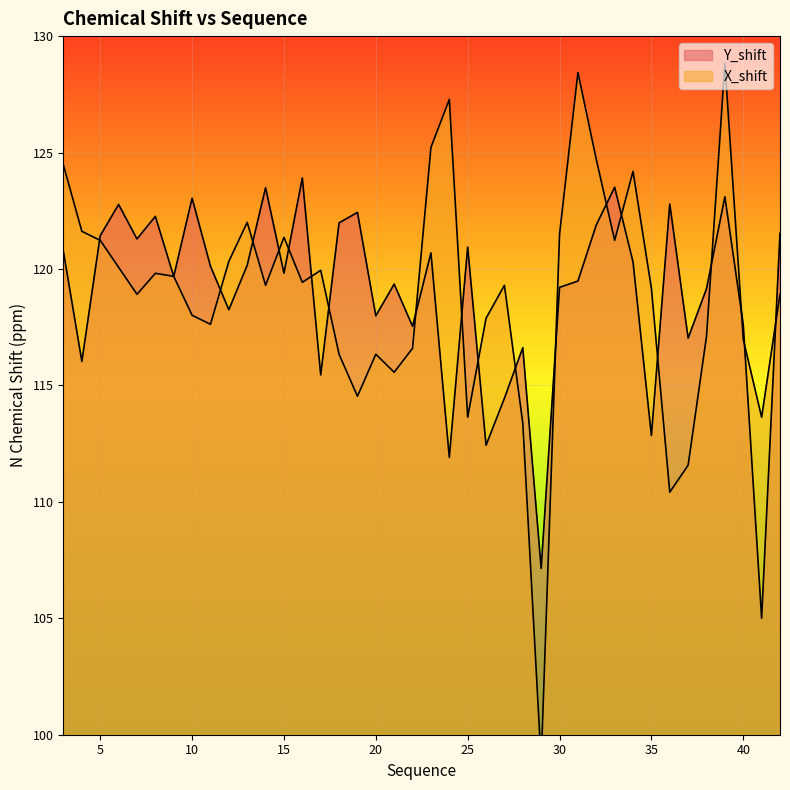

Which series ends up on top after the final intersection of X_shift and Y_shift?

Y_shift